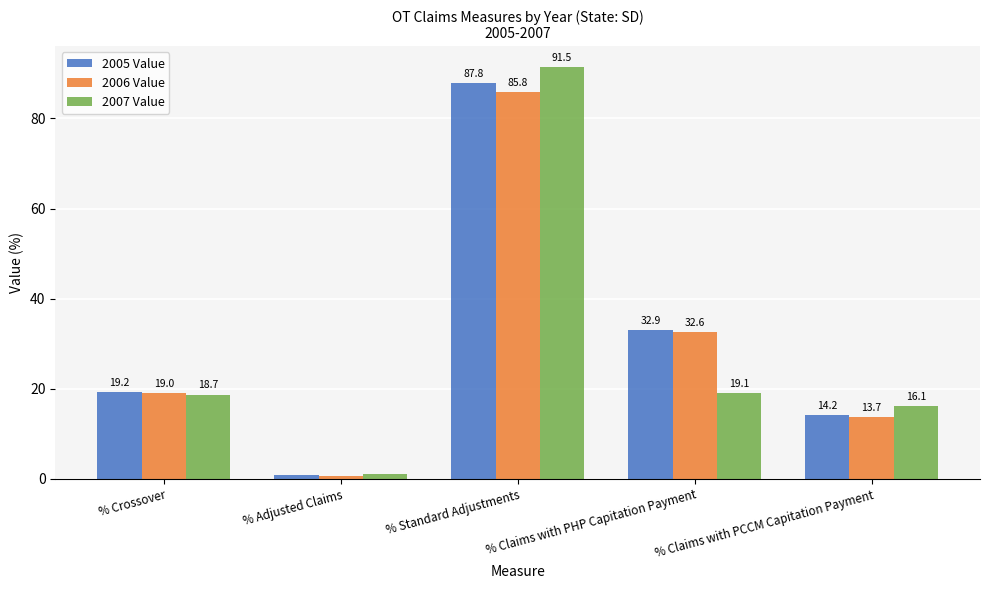

How many values in the 2006 Value series exceed 18?

3